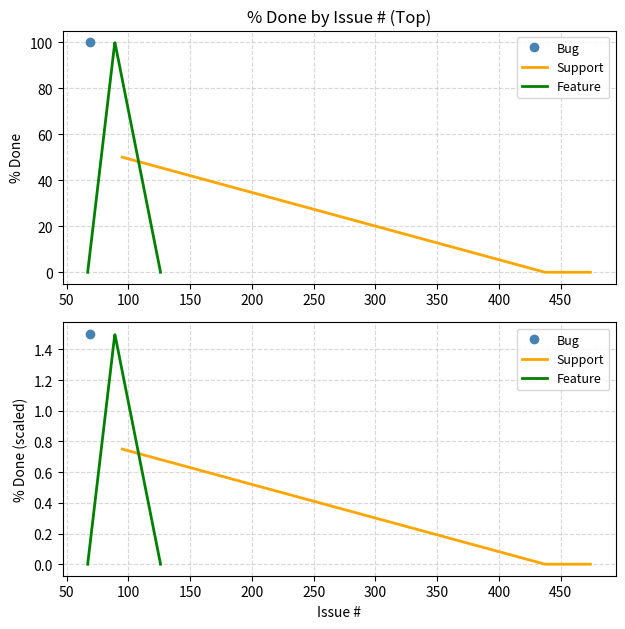

The value of Feature at 69 is 0. True or false?

True